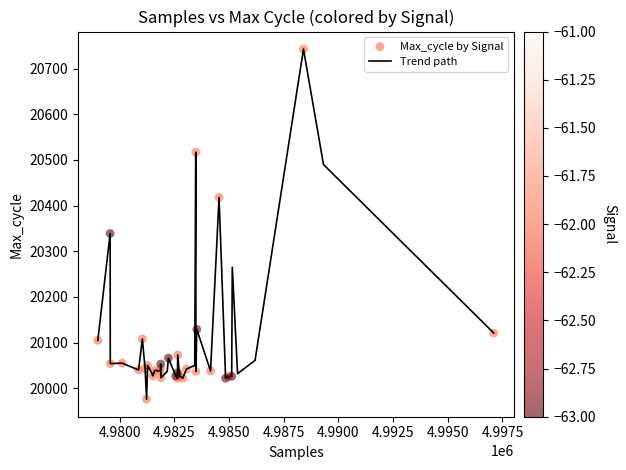

What is the difference between the maximum and minimum values?

767